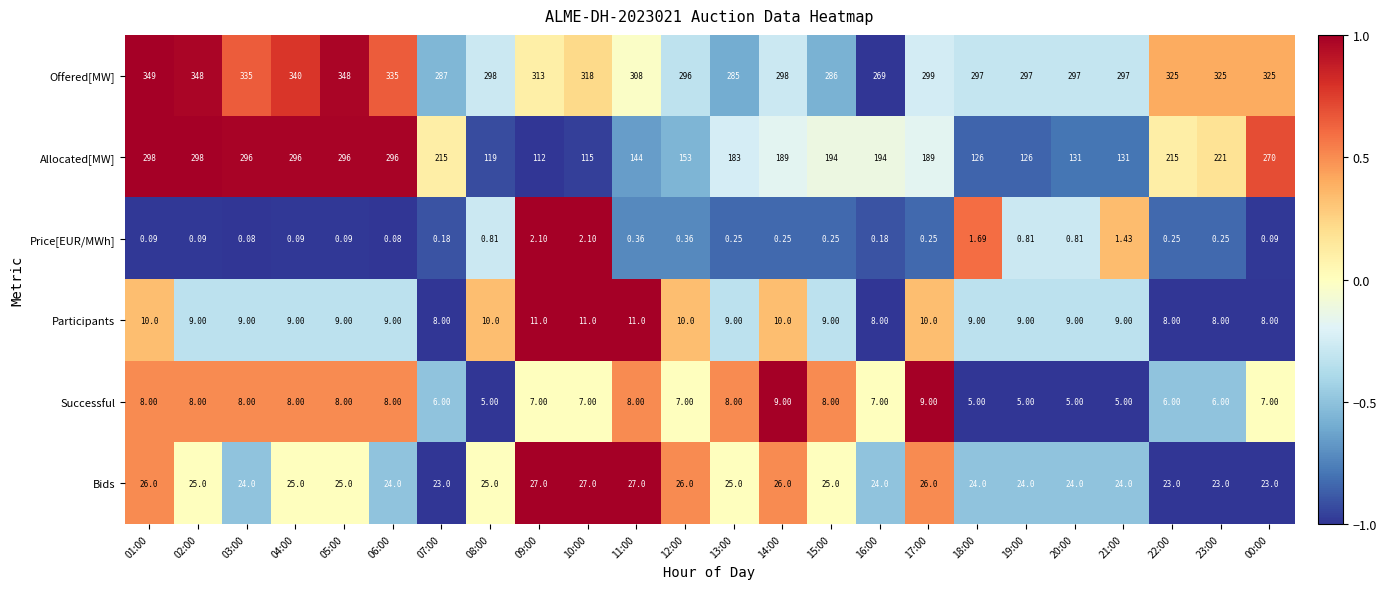

How many categories are shown in the chart?

24